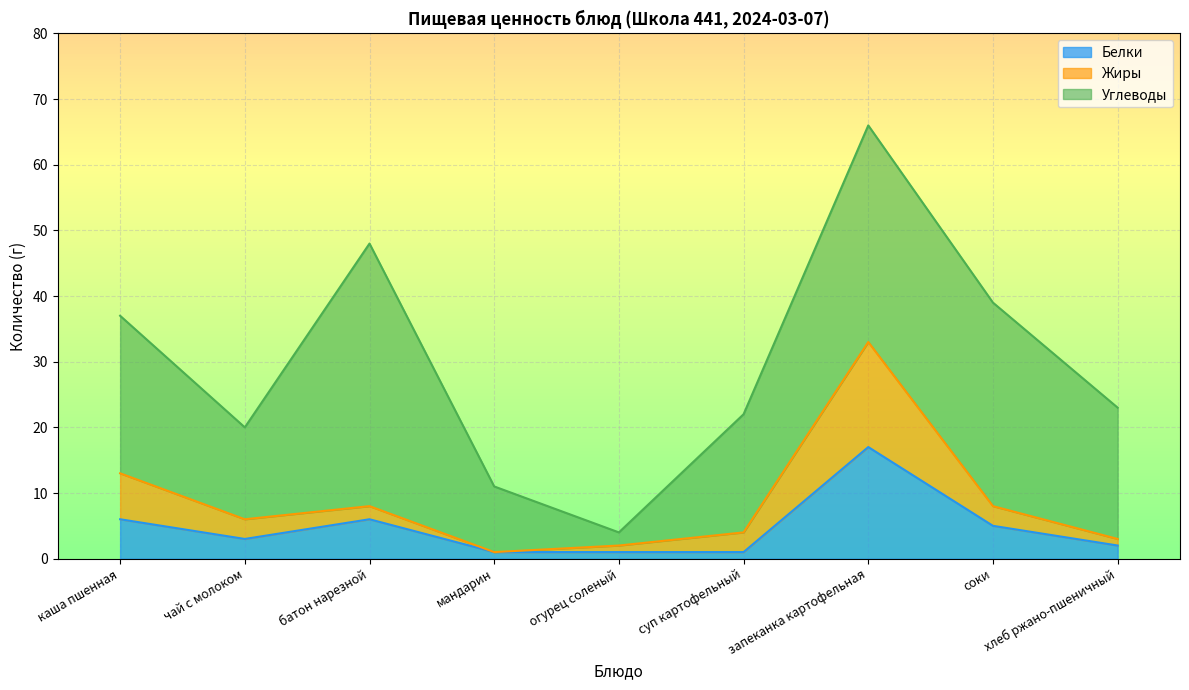

What is the maximum value for Белки?

17